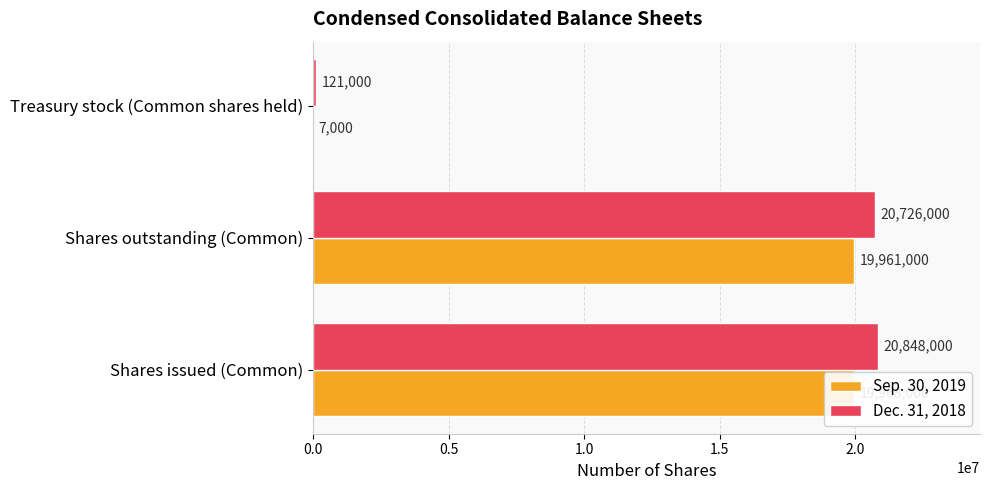

What is the sum of the Dec. 31, 2018 values at Shares issued (Common) and Treasury stock (Common shares held)?

20969000